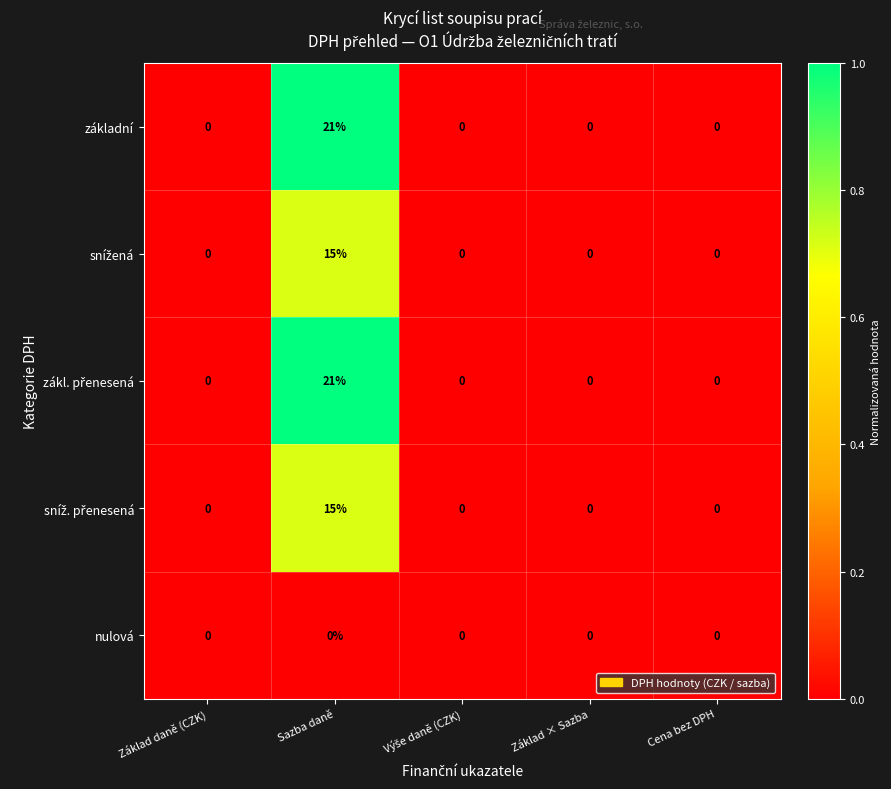

At which category is the sum across all series the highest?

Sazba daně